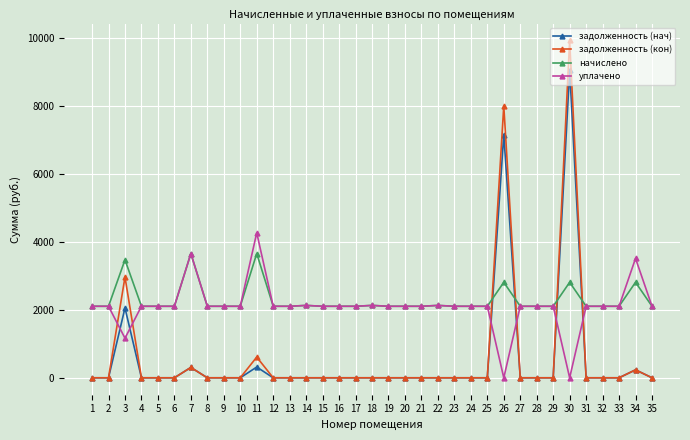

Is this an area chart (filled region under the line)?

No